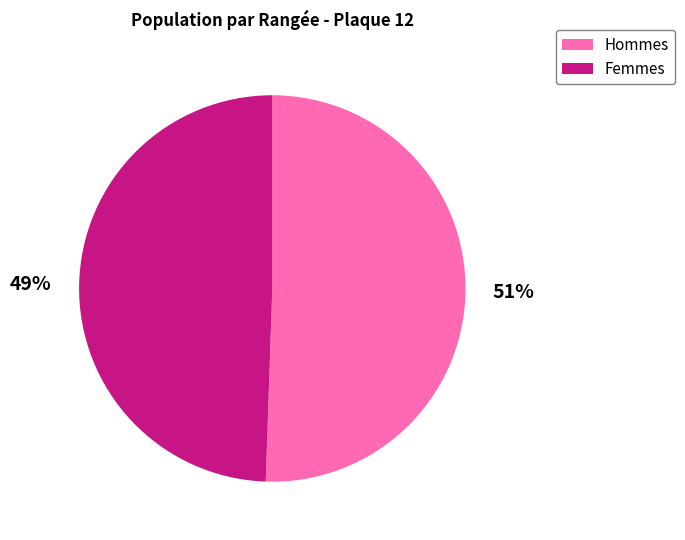

What is the largest slice in the pie chart?

Hommes